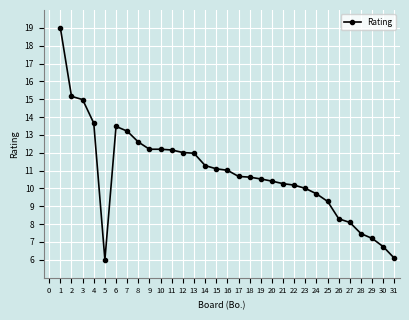

Where is the first local minimum?

5